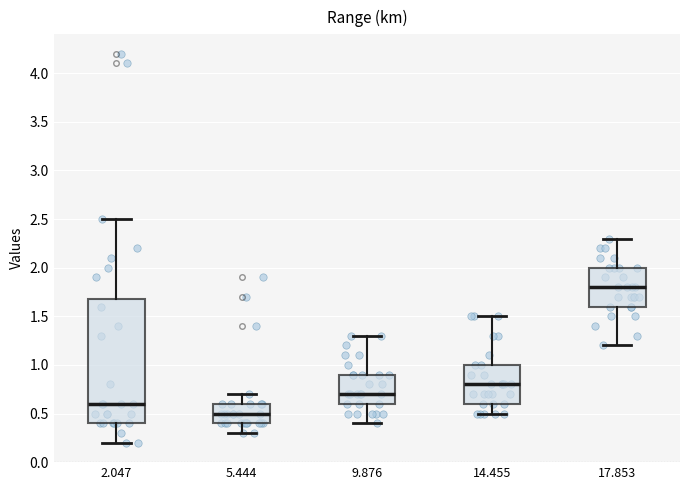

Reading left to right, transcribe this box plot: for each box, give where its median line is, the range the box spans, and where its two whiskers end, as read against the y-axis. The values are not printed on the chart, so give them approximately, as read against the axis.

2.047: median 0.6, box 0.4 to 1.7, whiskers 0.2 to 2.5
5.444: median 0.5, box 0.4 to 0.6, whiskers 0.3 to 0.7
9.876: median 0.7, box 0.6 to 0.9, whiskers 0.4 to 1.3
14.455: median 0.8, box 0.6 to 1.0, whiskers 0.5 to 1.5
17.853: median 1.8, box 1.6 to 2.0, whiskers 1.2 to 2.3